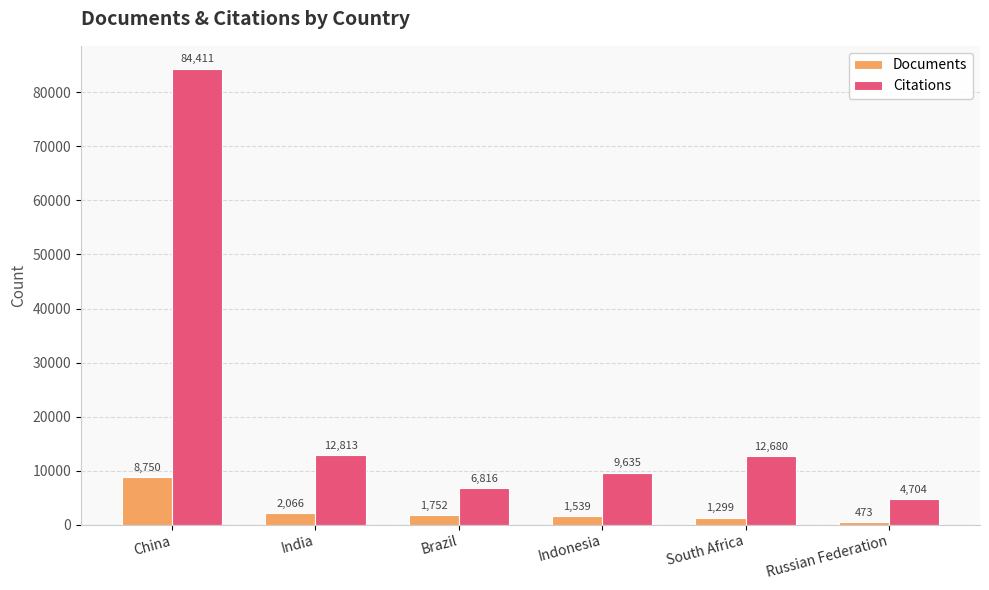

Where is Documents nearest to the value 4611?

India